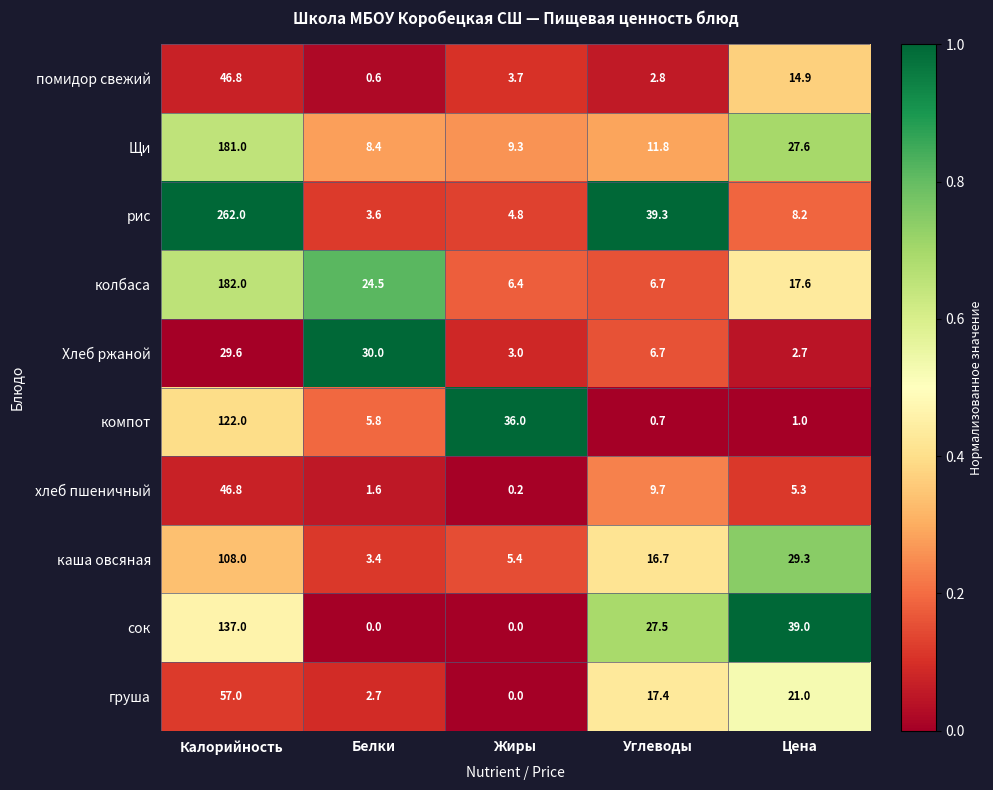

Rank the series at Цена from highest to lowest value.

сок, каша овсяная, Щи, груша, колбаса, помидор свежий, рис, хлеб пшеничный, Хлеб ржаной, компот